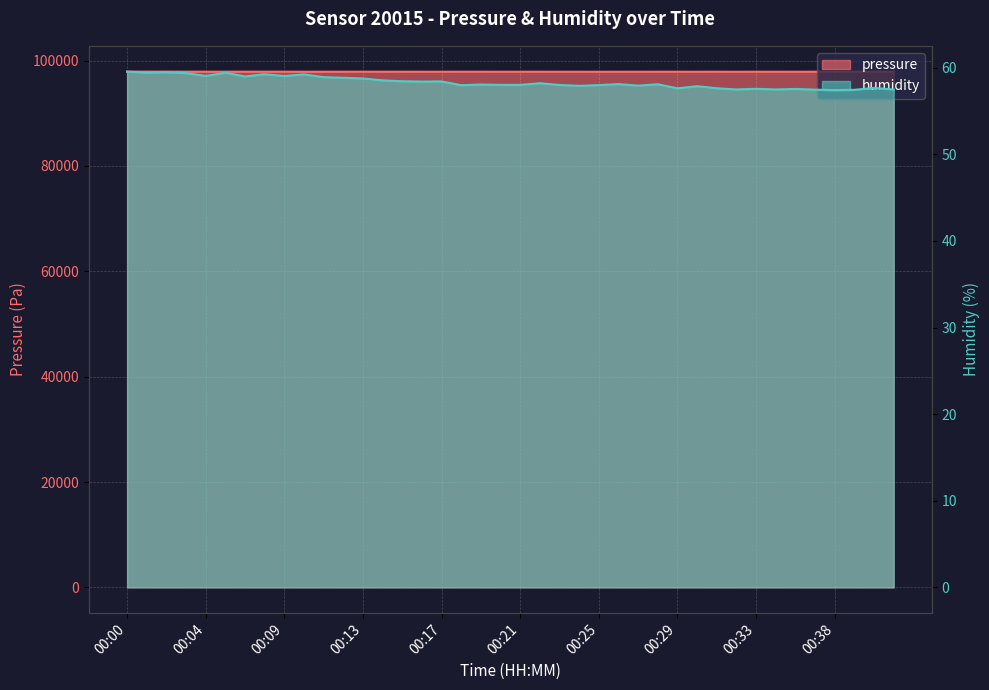

What is the sum of all pressure values?

3915329.2